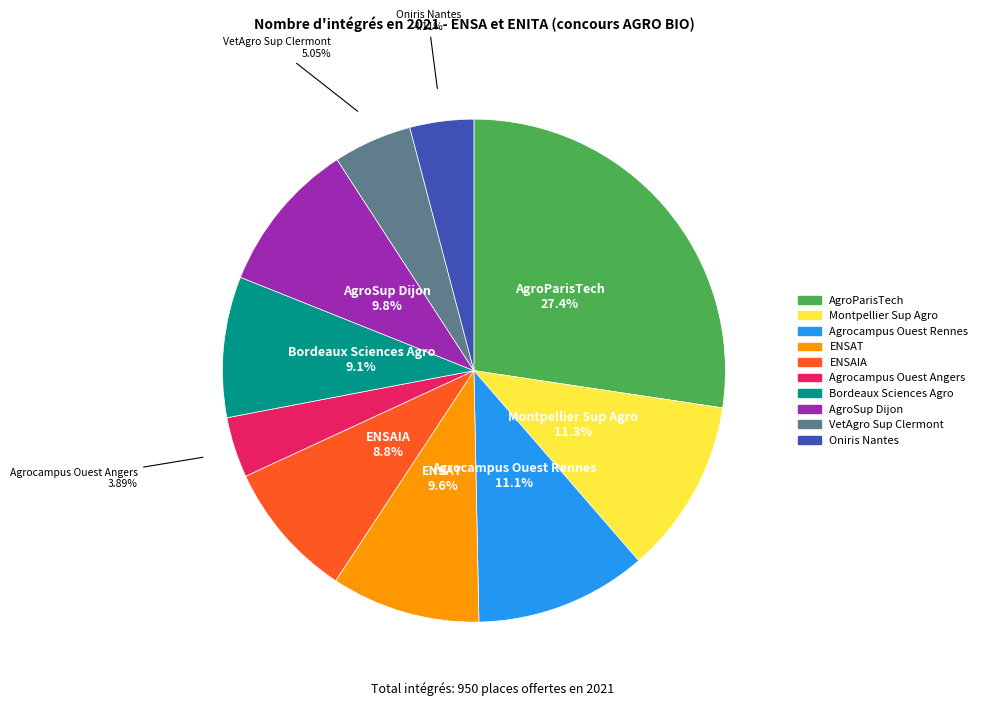

Which category has the biggest portion of the pie?

AgroParisTech